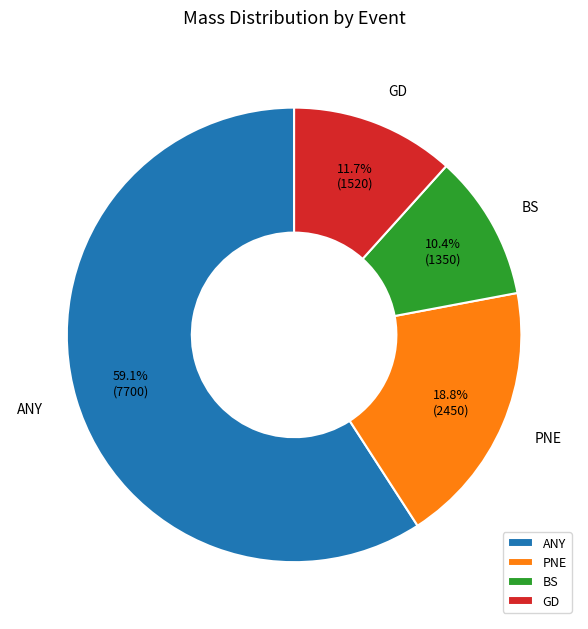

What percentage is the BS slice, to the nearest percent?

10%